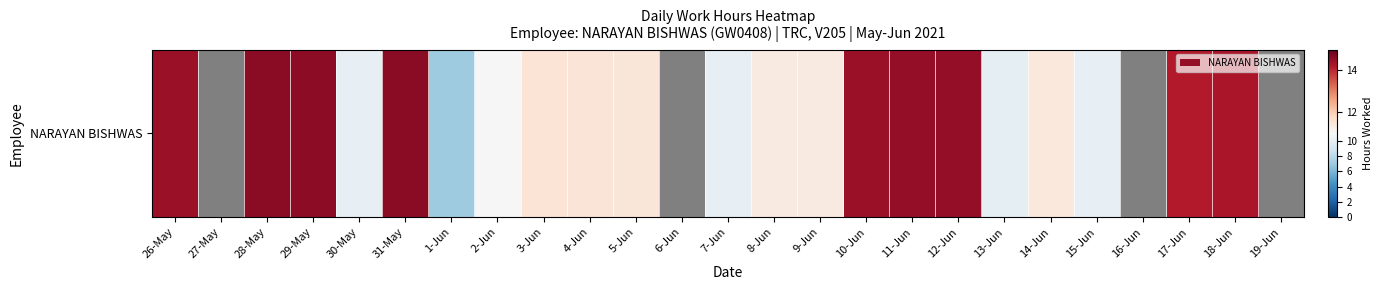

Where is the data nearest to the value 10?

13-Jun